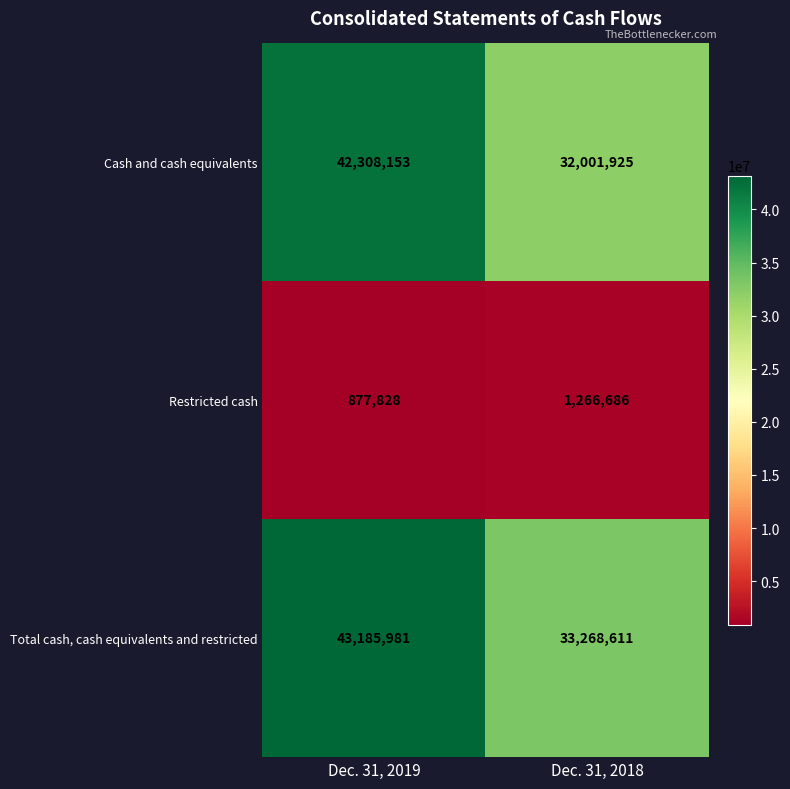

Is it true that Total cash, cash equivalents and restricted equals 59903439 at Dec. 31, 2019?

False